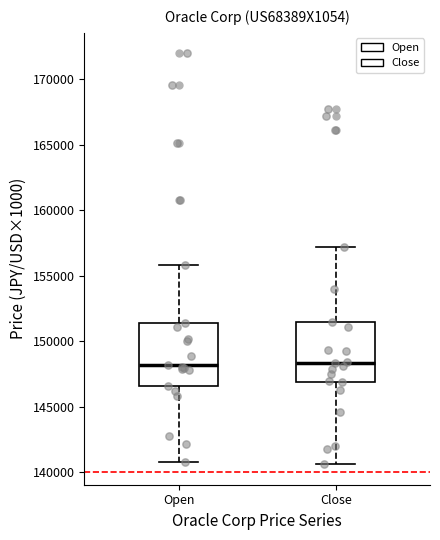

Reading left to right, transcribe this box plot: for each box, give where its median line is, the range the box spans, and where its two whiskers end, as read against the y-axis. The values are not printed on the chart, so give them approximately, as read against the axis.

Open: median 148000, box 146500 to 151500, whiskers 141000 to 156000
Close: median 148500, box 147000 to 151500, whiskers 140500 to 157000